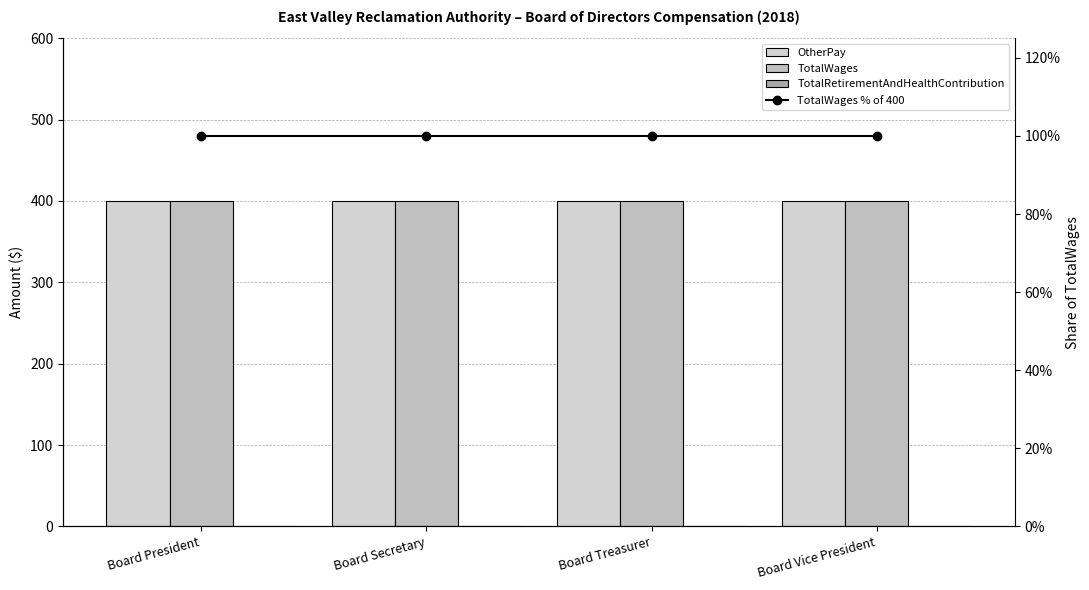

How many data points does each series have?

4